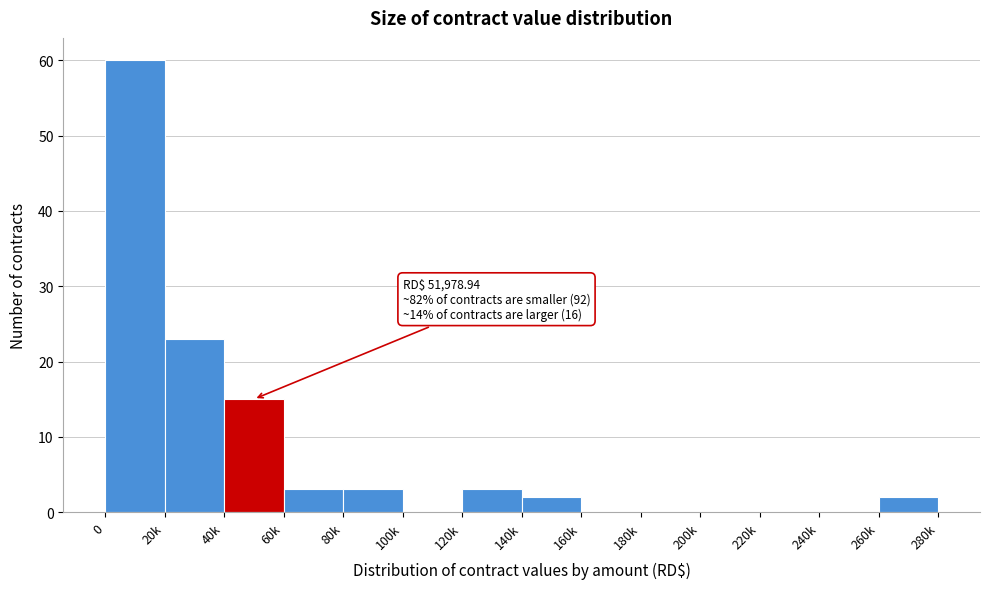

Reading right to left, transcribe all the data shown in this chart.

260k=2	240k=0	220k=0	200k=0	180k=0	160k=0	140k=2	120k=3	100k=0	80k=3	60k=3	40k=15	20k=23	0=60